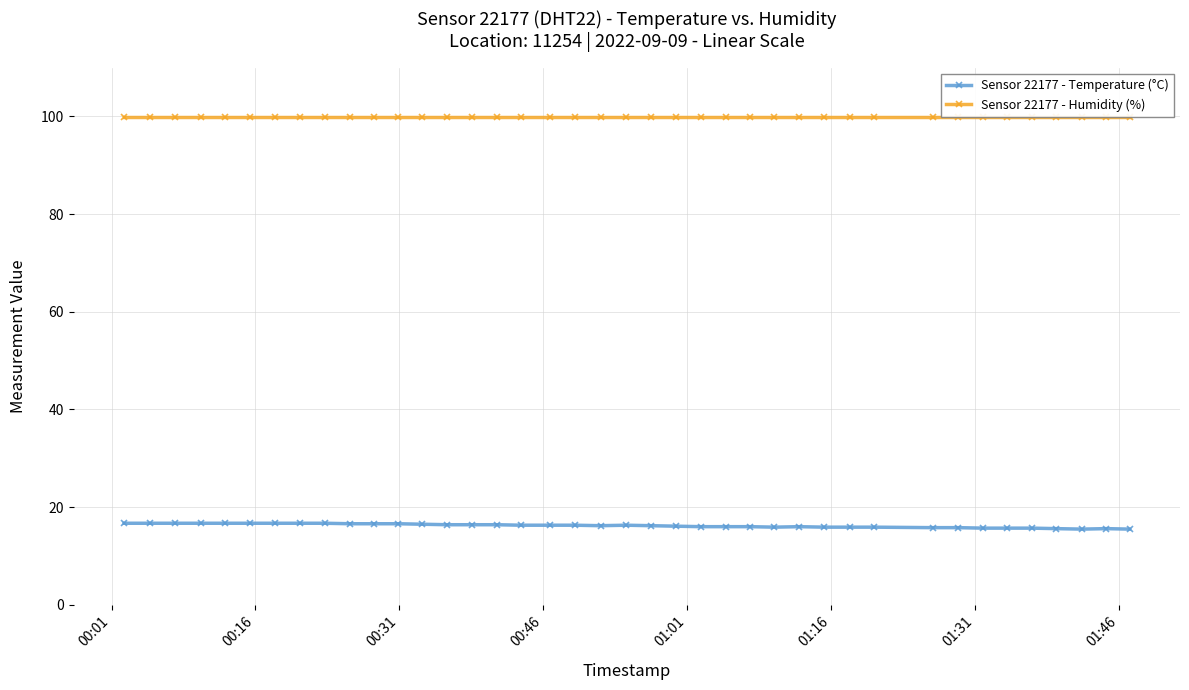

True or false: Sensor 22177 - Temperature (°C) and Sensor 22177 - Humidity (%) intersect in this chart.

False